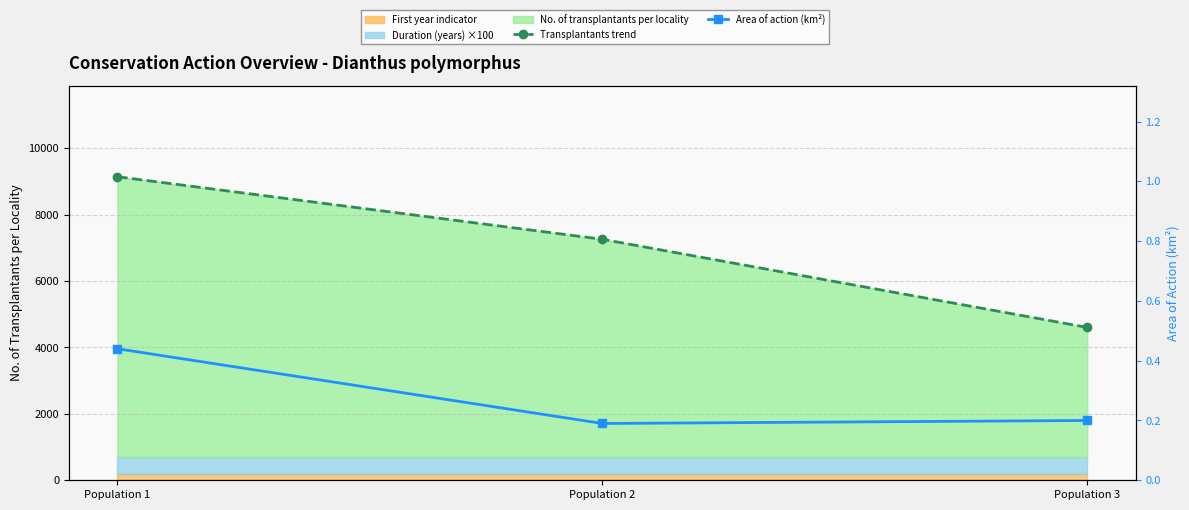

Count the Transplantants trend values in the range 4604 to 9142.

3